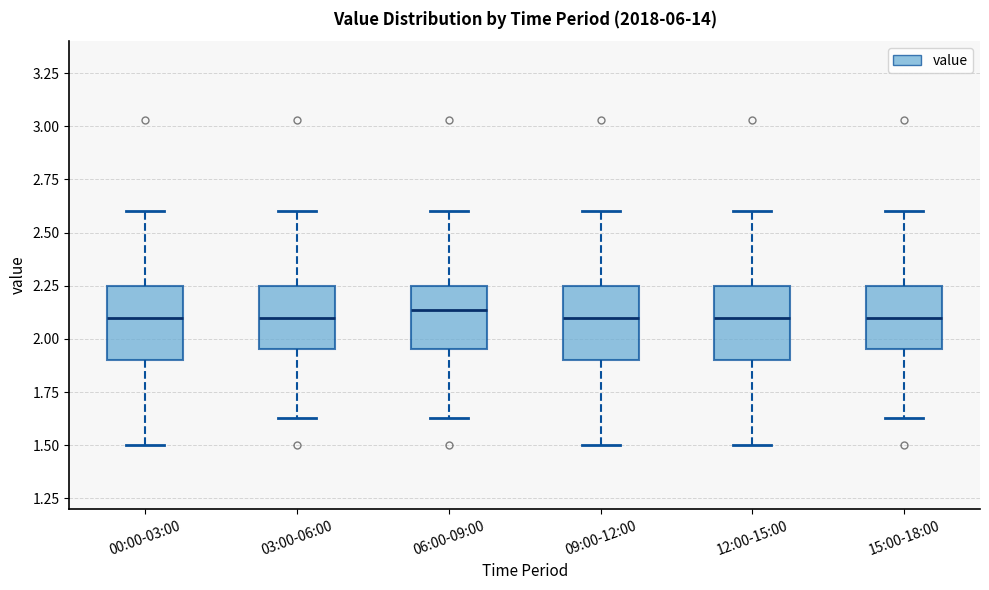

Where is the lower edge of the box for 00:00-03:00 on the y-axis? The values are not printed on the chart, so give them approximately, as read against the axis.

1.90